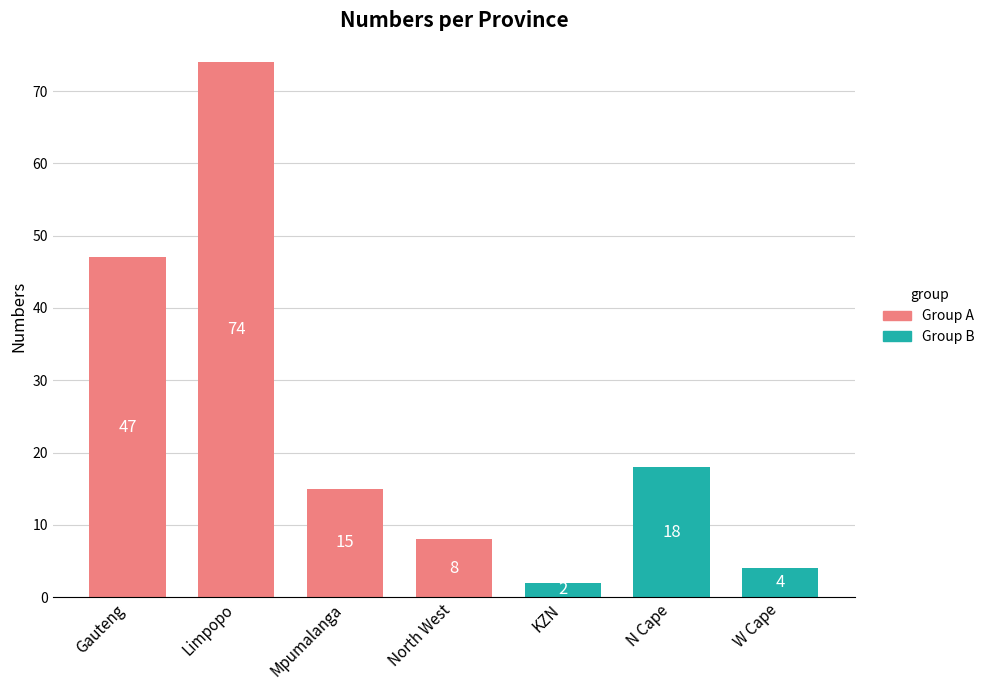

Is it true that the value at Mpumalanga is 22?

False